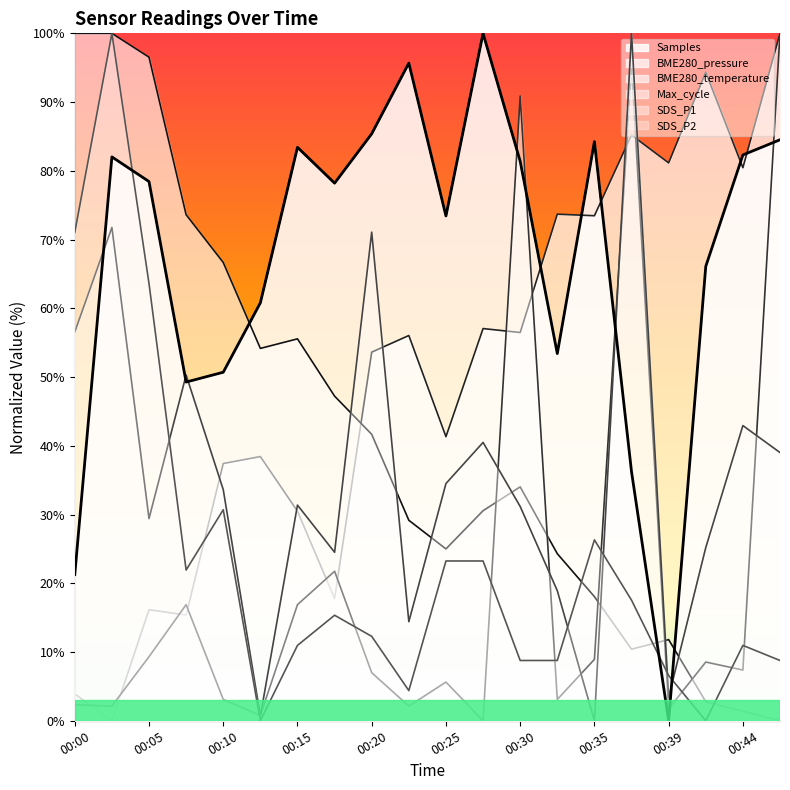

List the labels in order of Max_cycle value, largest first.

00:47, 00:37, 00:30, 00:17, 00:08, 00:15, 00:05, 00:35, 00:42, 00:44, 00:20, 00:25, 00:10, 00:32, 00:00, 00:03, 00:22, 00:39, 00:12, 00:27